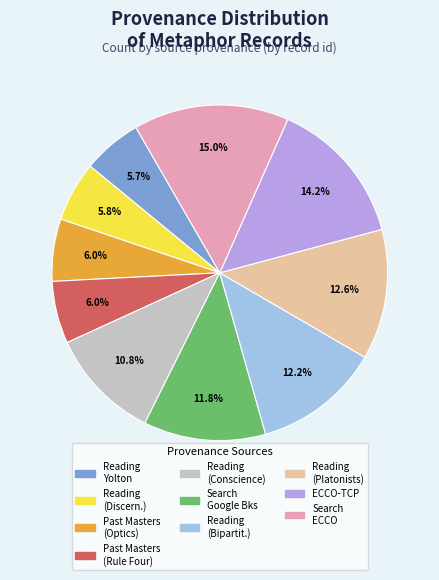

The ECCO-TCP slice represents 1% of the pie. True or false?

False